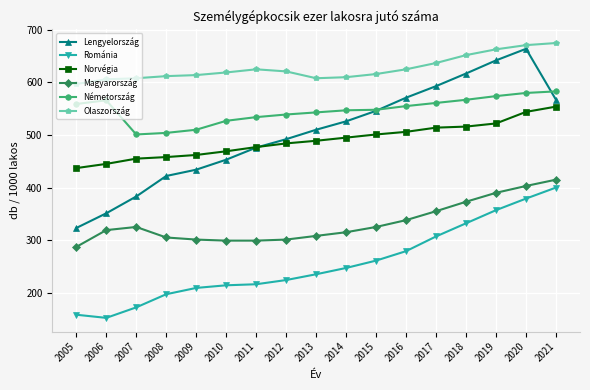

What is the maximum value for Lengyelország?

664